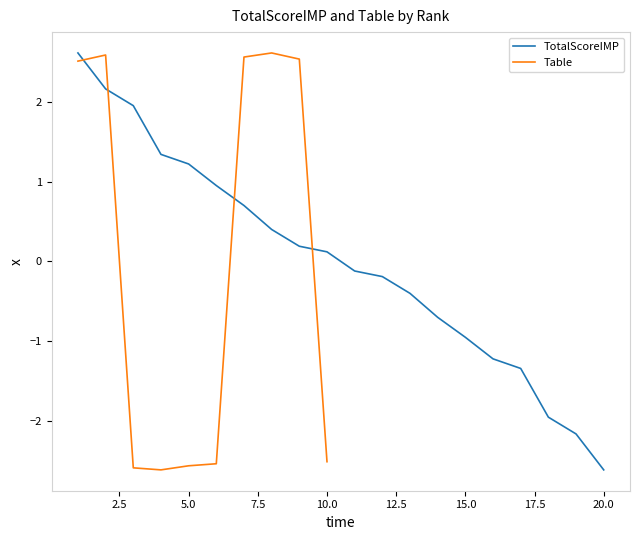

The chart shows a value of 1.3 at 4. True or false?

True